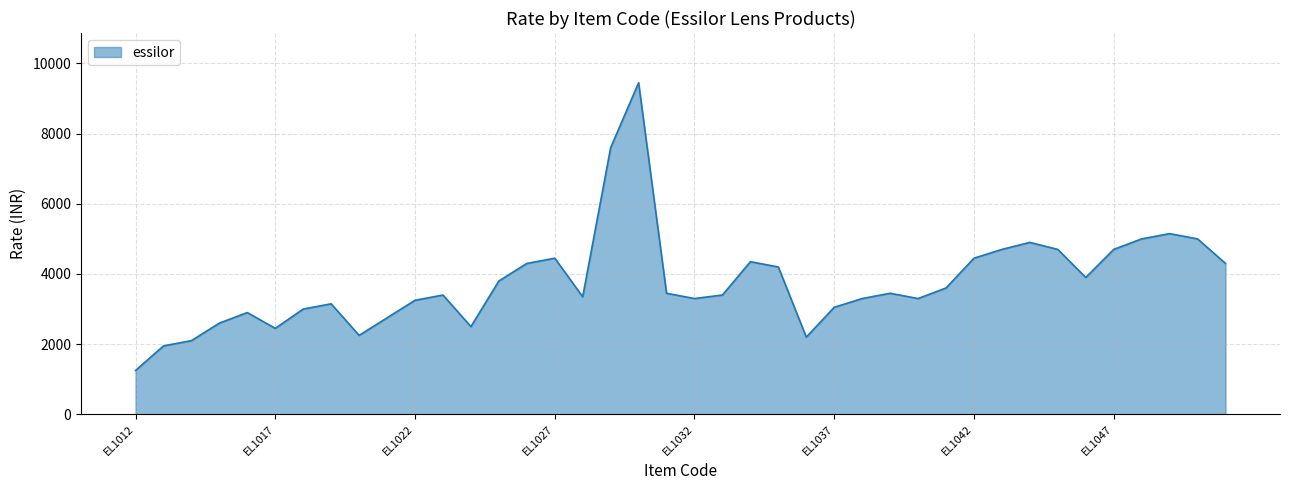

What is the maximum value shown in the chart?

9450